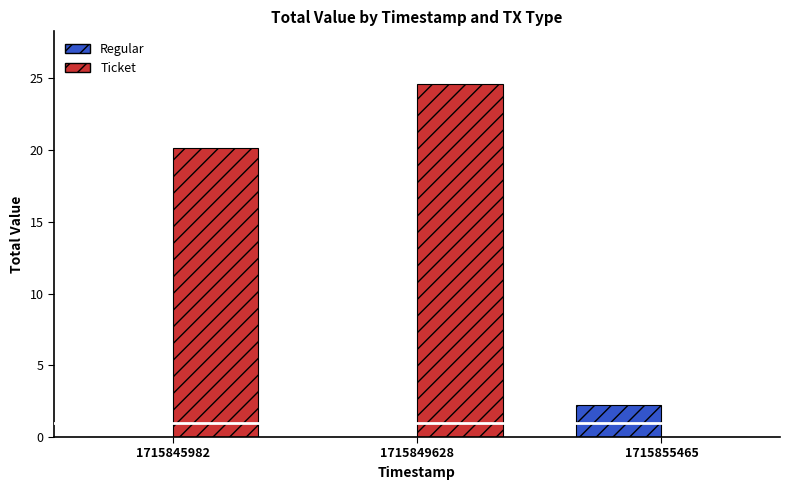

Count the number of data series in this chart.

2